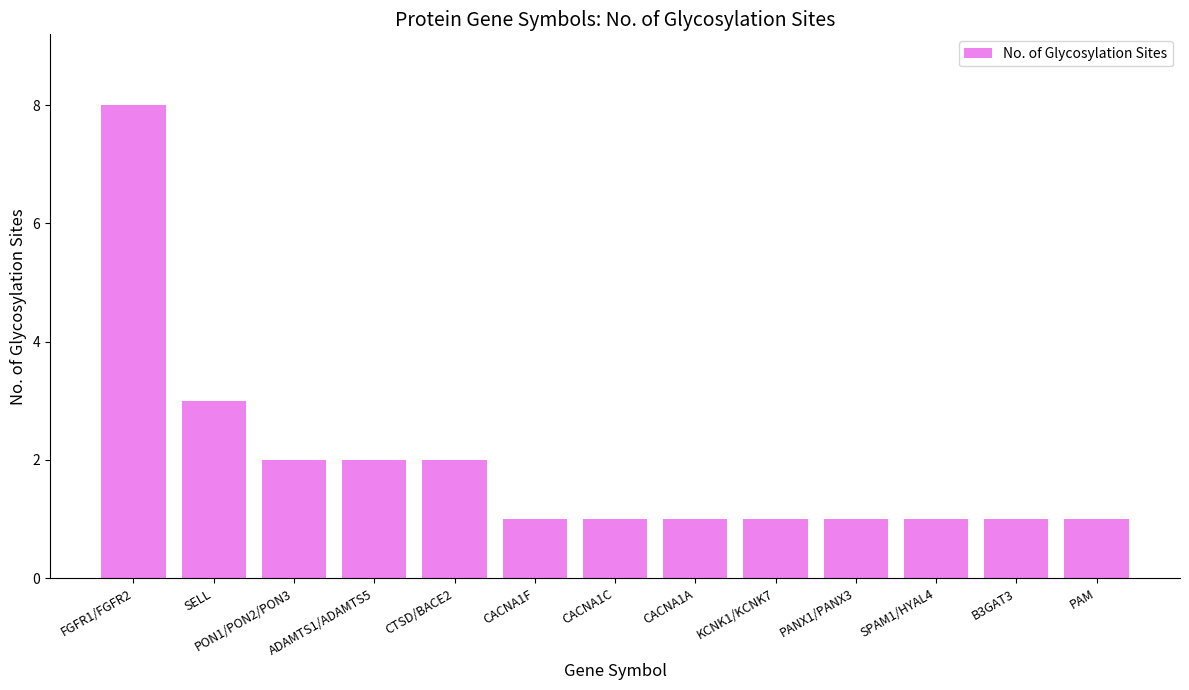

What is the label of the 6th bar from the right?

CACNA1A